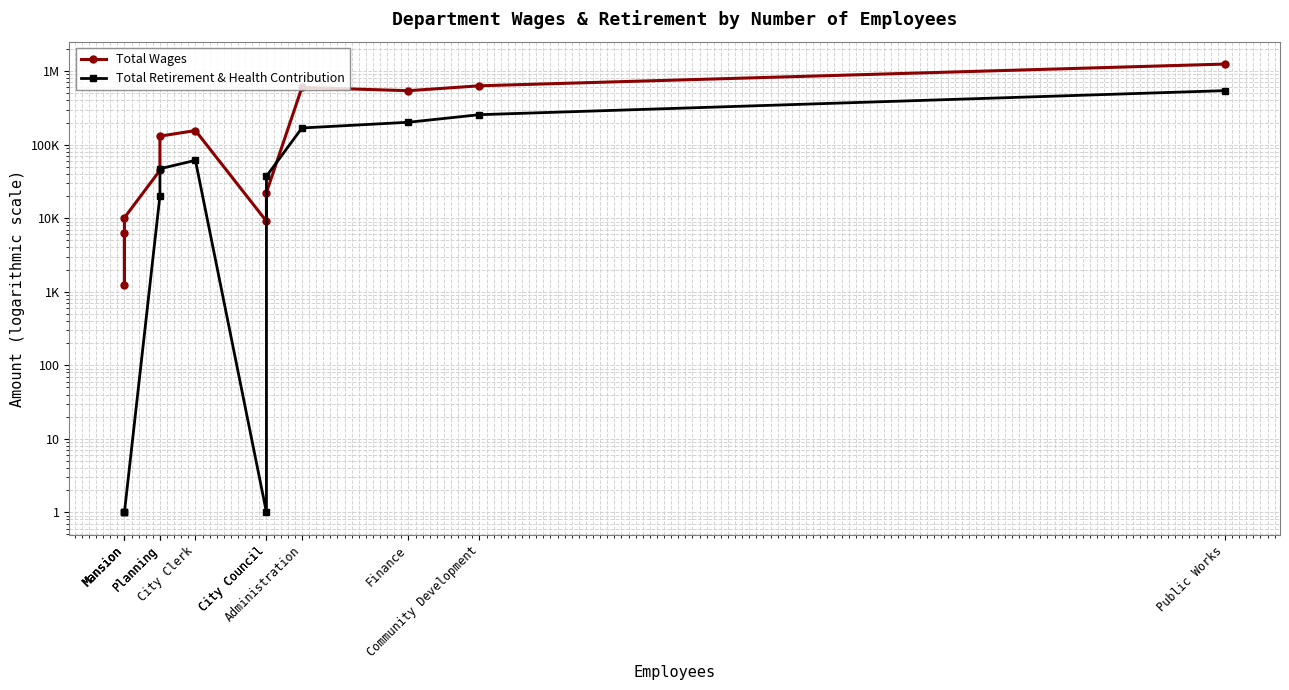

True or false: Total Wages and Total Retirement & Health Contribution cross at least once.

True